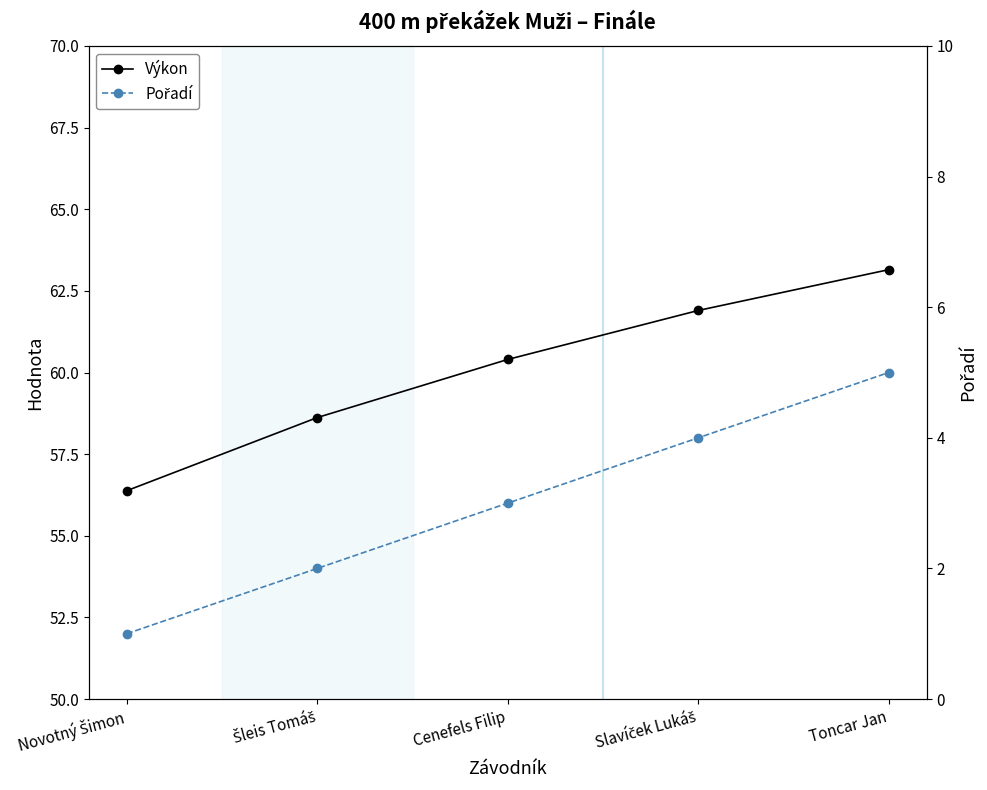

List the series in order of their peak value, lowest first.

Pořadí, Výkon